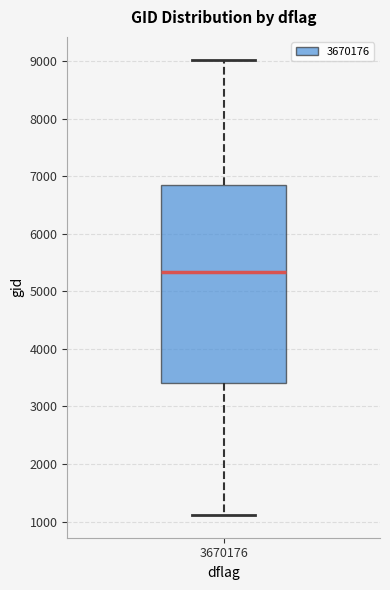

Transcribe this box plot: give where the median line is, the range the box spans, and where the two whiskers end, as read against the y-axis. The values are not printed on the chart, so give them approximately, as read against the axis.

median 5300, box 3400 to 6800, whiskers 1100 to 9000